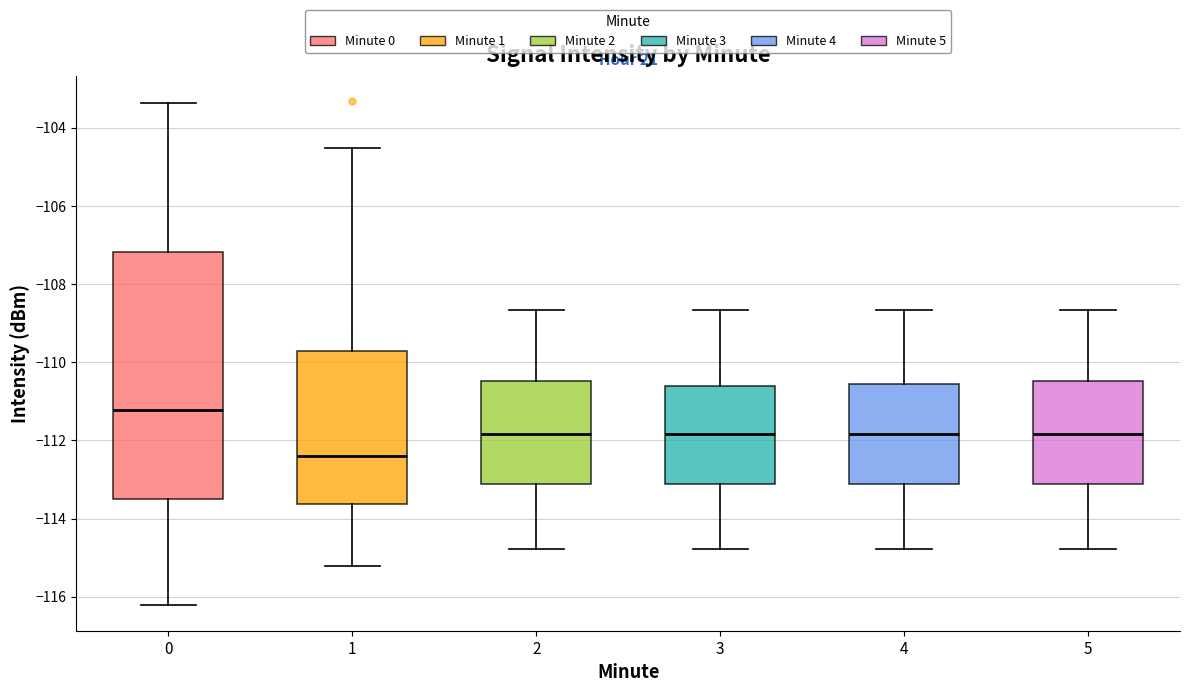

Reading left to right, transcribe this box plot: for each box, give where its median line is, the range the box spans, and where its two whiskers end, as read against the y-axis. The values are not printed on the chart, so give them approximately, as read against the axis.

0: median -111.2, box -113.6 to -107.2, whiskers -116.2 to -103.4
1: median -112.4, box -113.6 to -109.8, whiskers -115.2 to -104.6
2: median -111.8, box -113.2 to -110.4, whiskers -114.8 to -108.6
3: median -111.8, box -113.2 to -110.6, whiskers -114.8 to -108.6
4: median -111.8, box -113.2 to -110.6, whiskers -114.8 to -108.6
5: median -111.8, box -113.2 to -110.4, whiskers -114.8 to -108.6